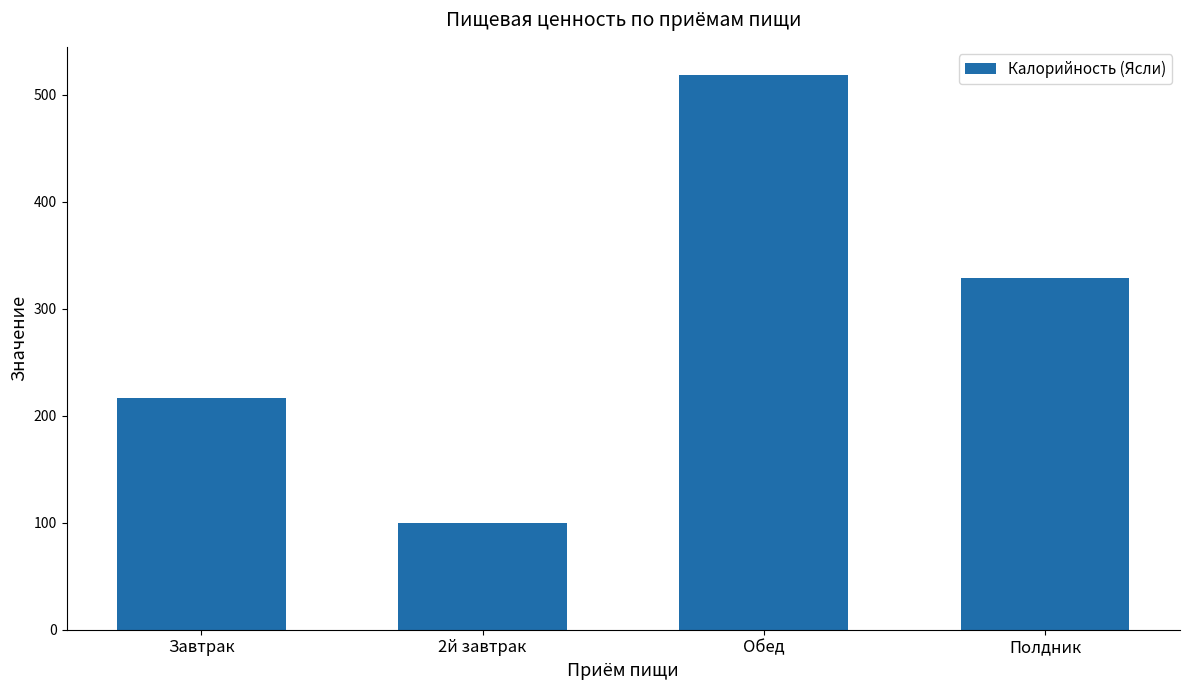

What is the difference between the maximum and minimum values?

418.6